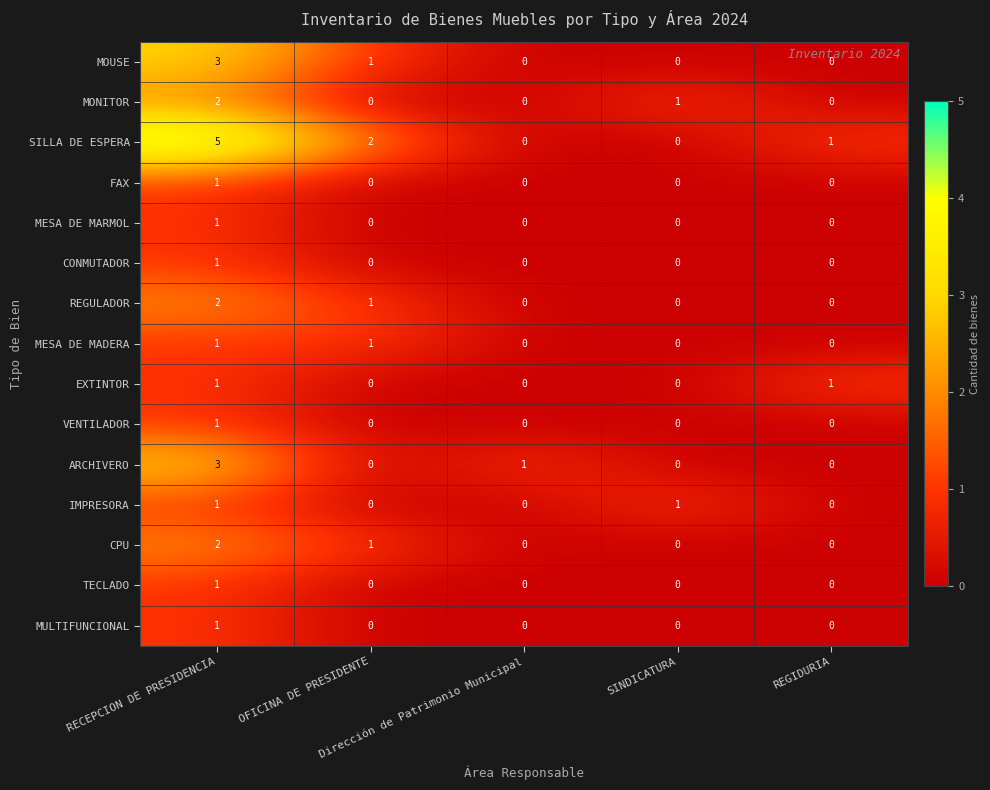

How many data points does each series have?

5